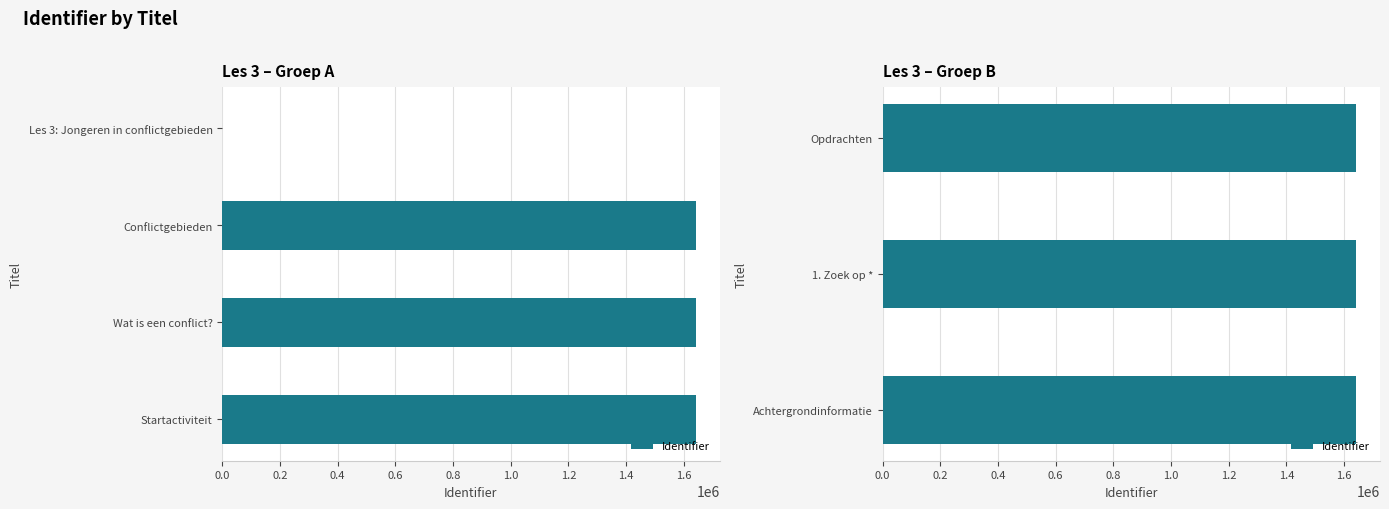

The value at Achtergrondinformatie is 340467. True or false?

False